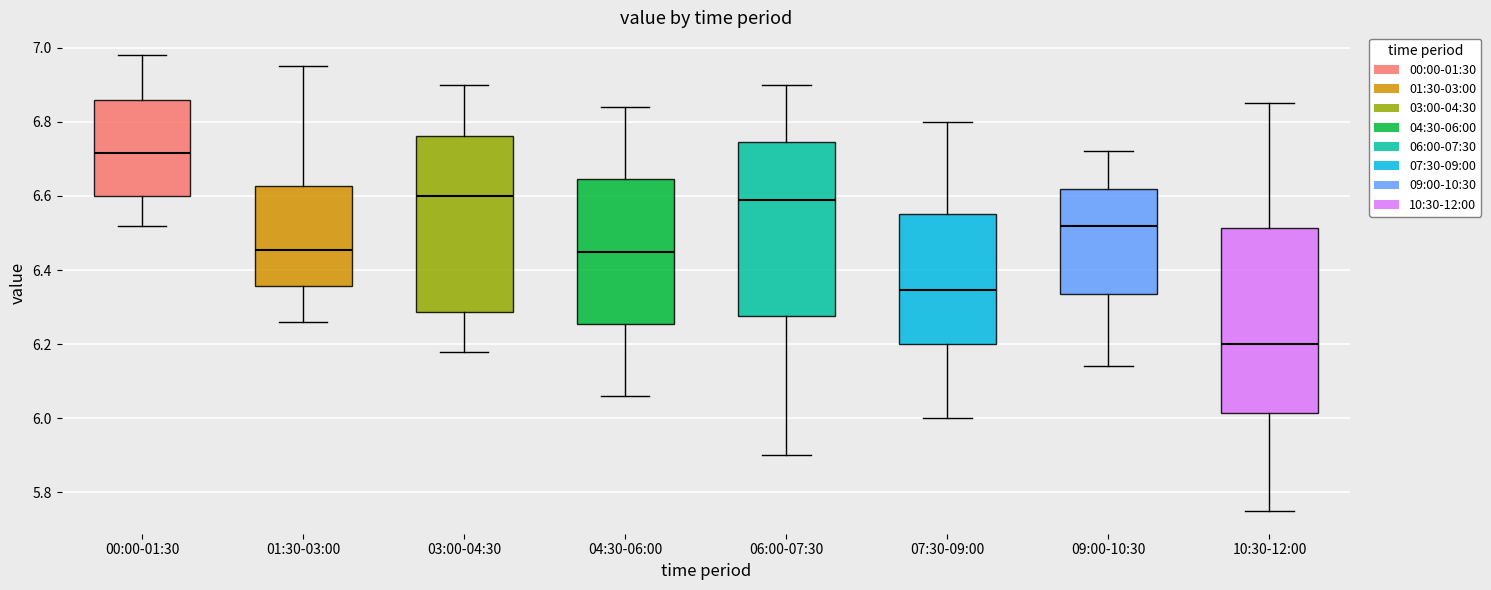

Reading left to right, transcribe this box plot: for each box, give where its median line is, the range the box spans, and where its two whiskers end, as read against the y-axis. The values are not printed on the chart, so give them approximately, as read against the axis.

00:00-01:30: median 6.72, box 6.60 to 6.86, whiskers 6.52 to 6.98
01:30-03:00: median 6.46, box 6.36 to 6.62, whiskers 6.26 to 6.96
03:00-04:30: median 6.60, box 6.28 to 6.76, whiskers 6.18 to 6.90
04:30-06:00: median 6.46, box 6.26 to 6.64, whiskers 6.06 to 6.84
06:00-07:30: median 6.60, box 6.28 to 6.74, whiskers 5.90 to 6.90
07:30-09:00: median 6.34, box 6.20 to 6.56, whiskers 6.00 to 6.80
09:00-10:30: median 6.52, box 6.34 to 6.62, whiskers 6.14 to 6.72
10:30-12:00: median 6.20, box 6.02 to 6.52, whiskers 5.76 to 6.86